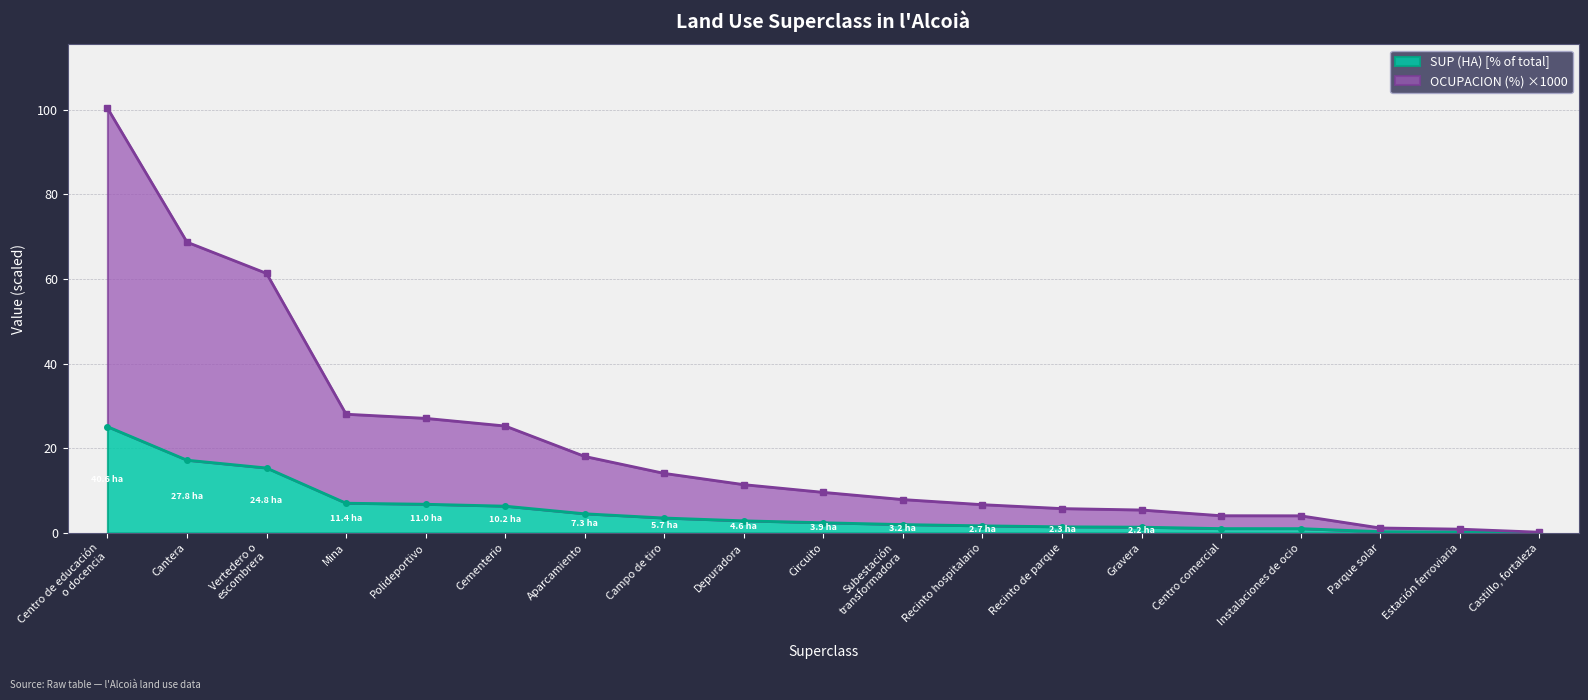

True or false: SUP (HA) has a value of 7.1 at Centro de educación
o docencia.

False